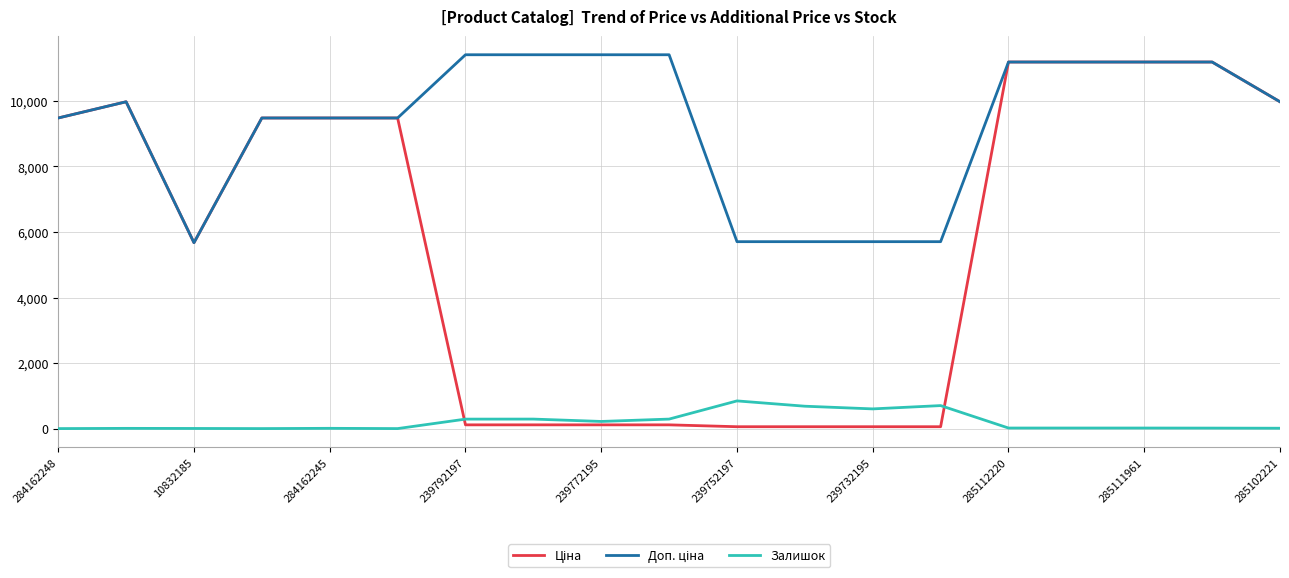

How many lines are shown in the chart?

3